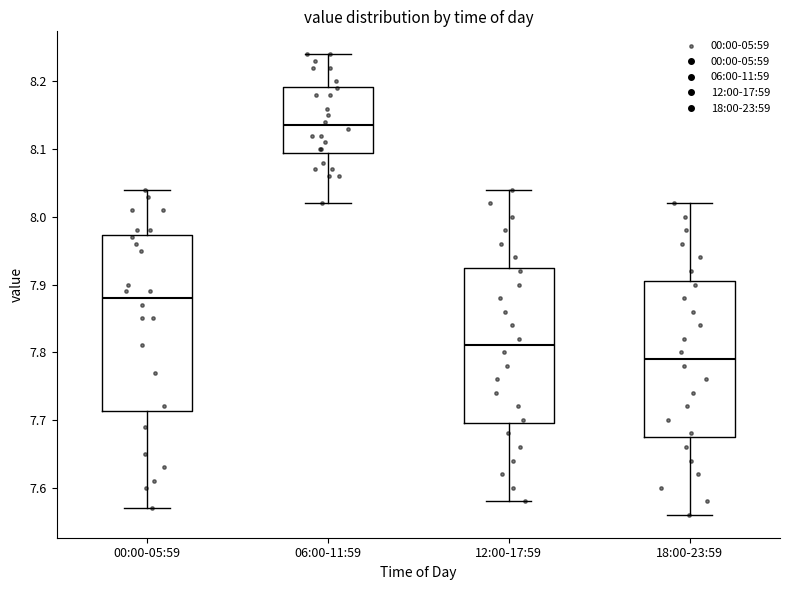

Which box has the highest median line?

06:00-11:59